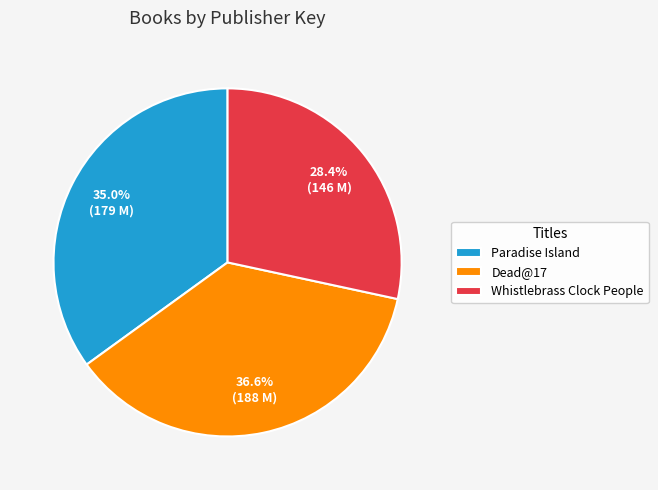

Which category has the smallest portion of the pie?

Whistlebrass Clock People